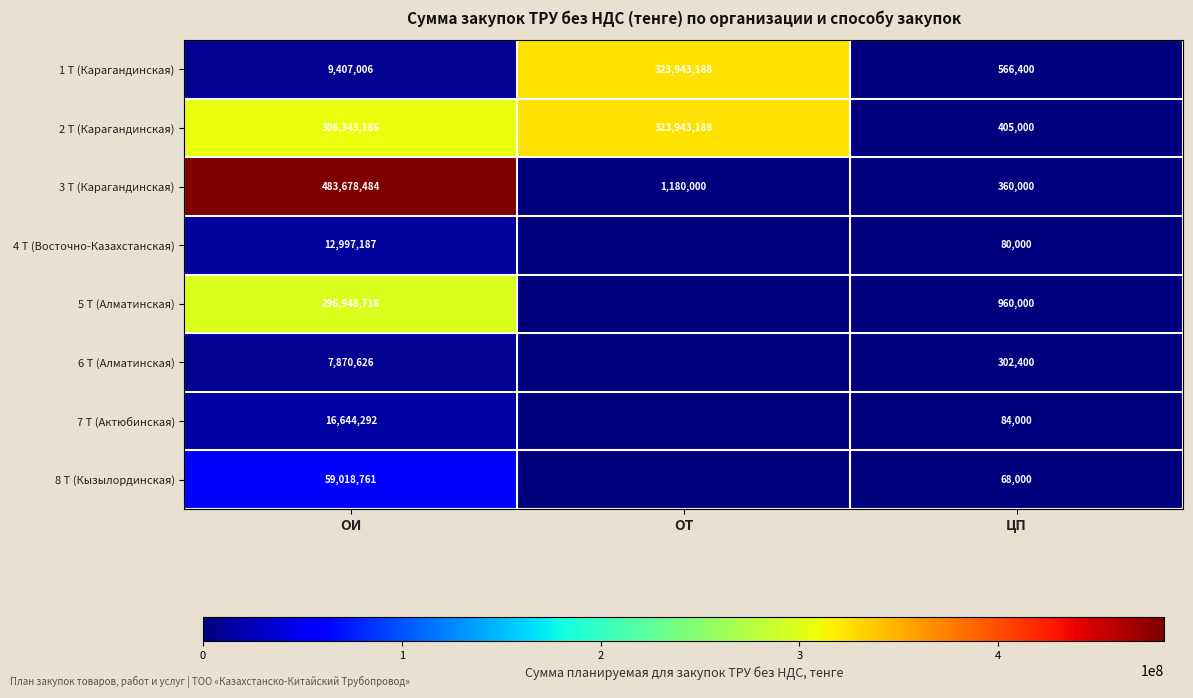

What is the maximum value for 1 Т (Карагандинская)?

323943188